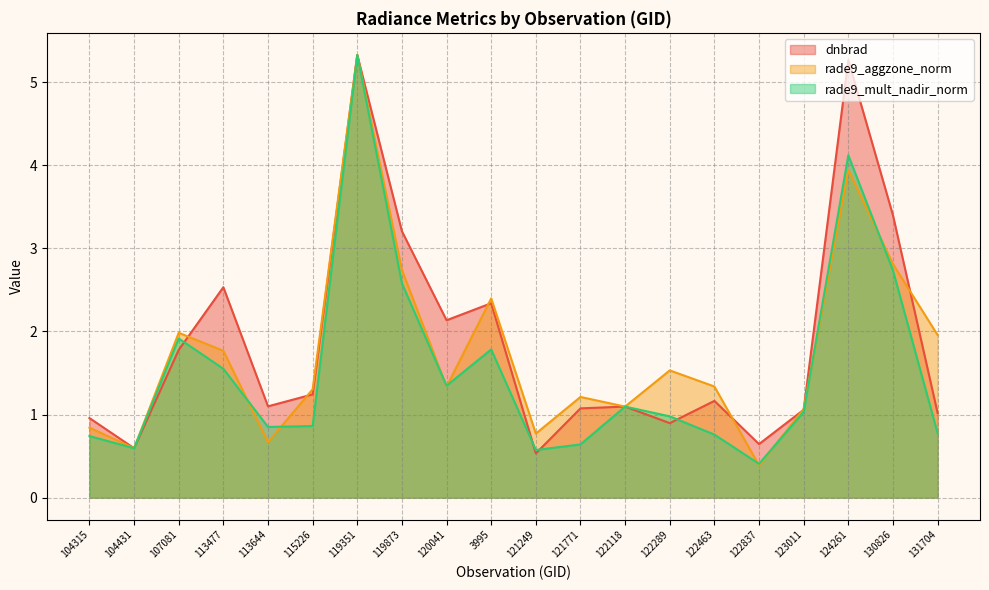

True or false: dnbrad and rade9_aggzone_norm intersect in this chart.

True